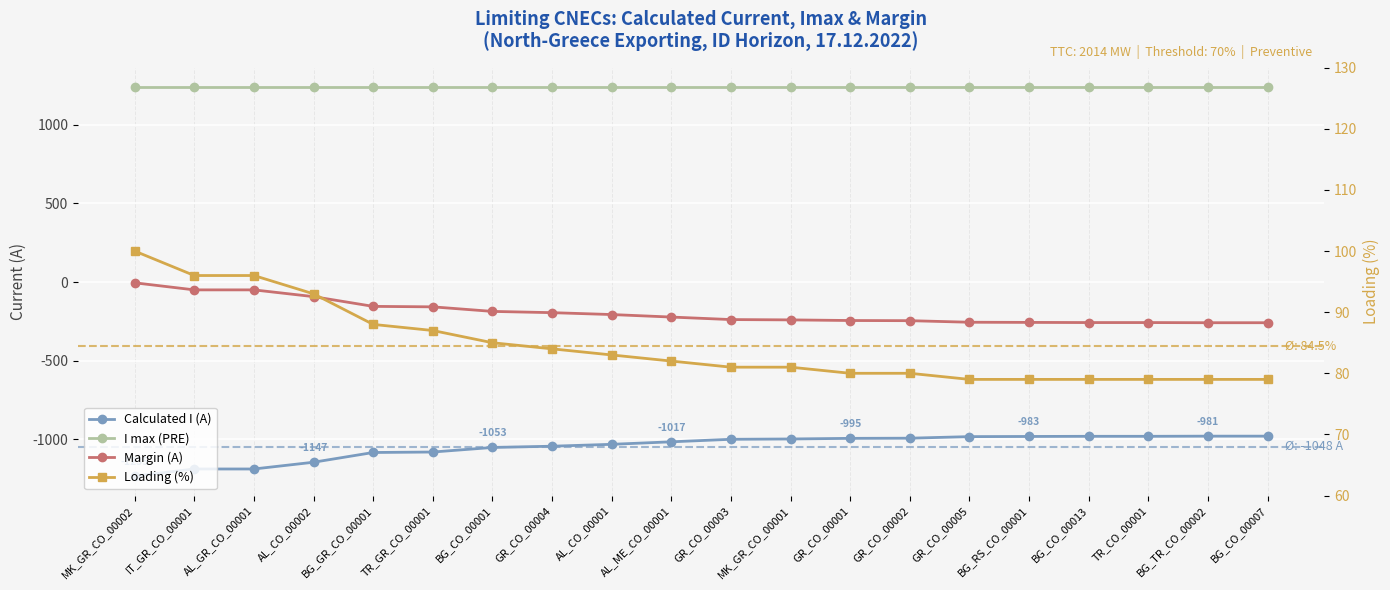

True or false: Calculated I (A) and I max (PRE) cross at least once.

False